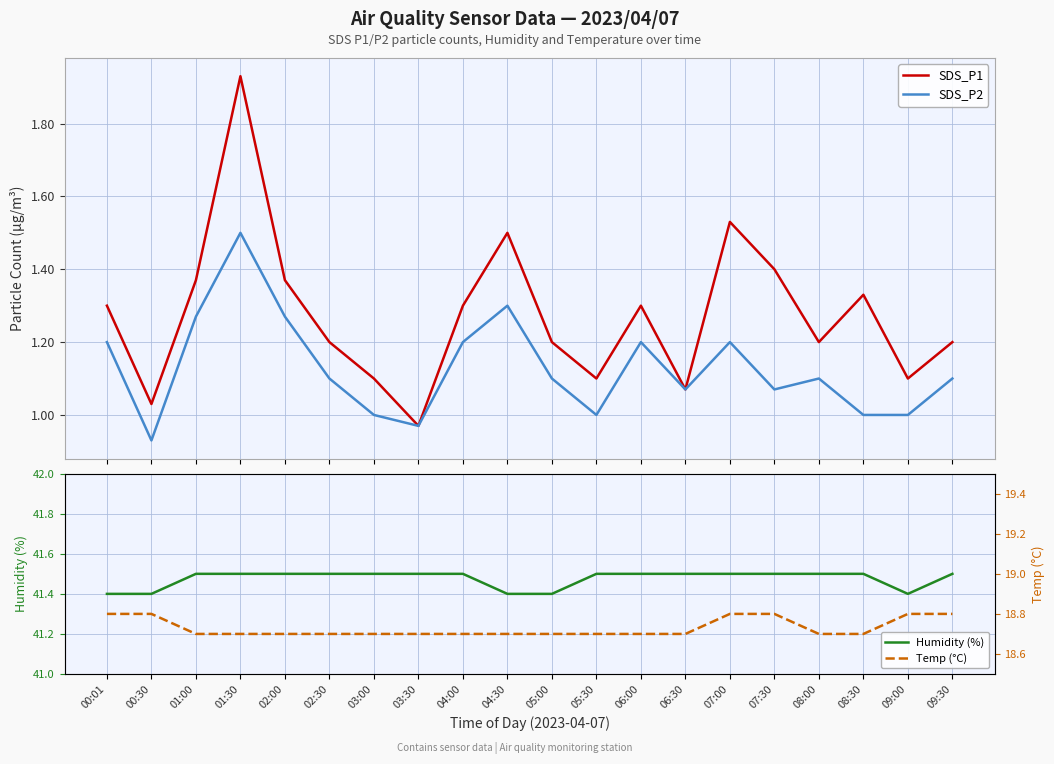

What is the spread (max minus min) of values at 07:30?

40.4